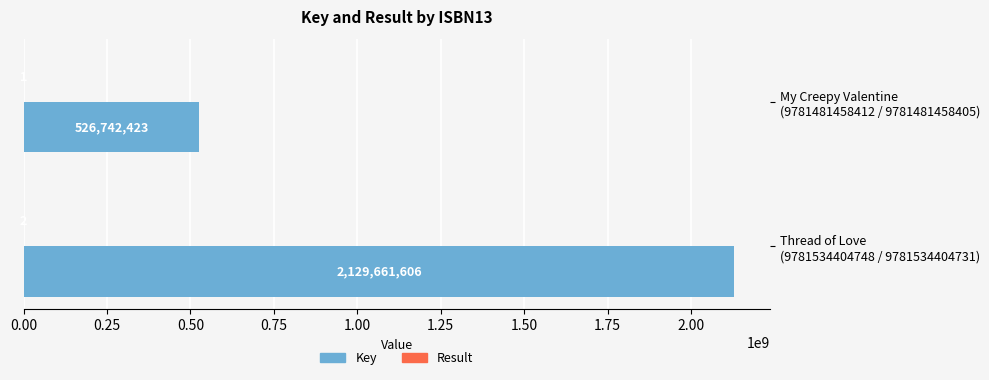

What is the maximum value shown in the chart?

2129661606